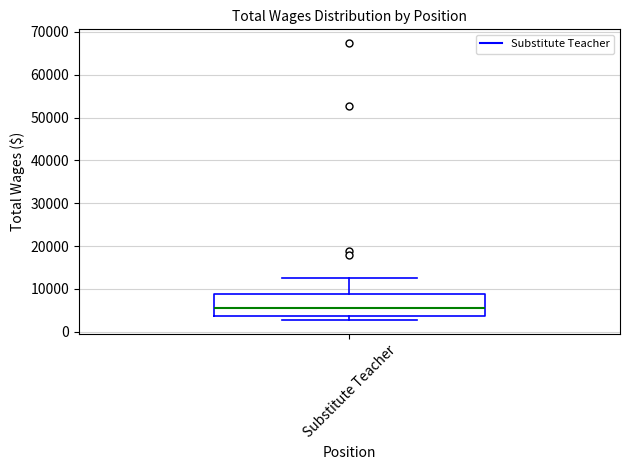

Transcribe this box plot: give where the median line is, the range the box spans, and where the two whiskers end, as read against the y-axis. The values are not printed on the chart, so give them approximately, as read against the axis.

median 6000, box 4000 to 9000, whiskers 3000 to 13000